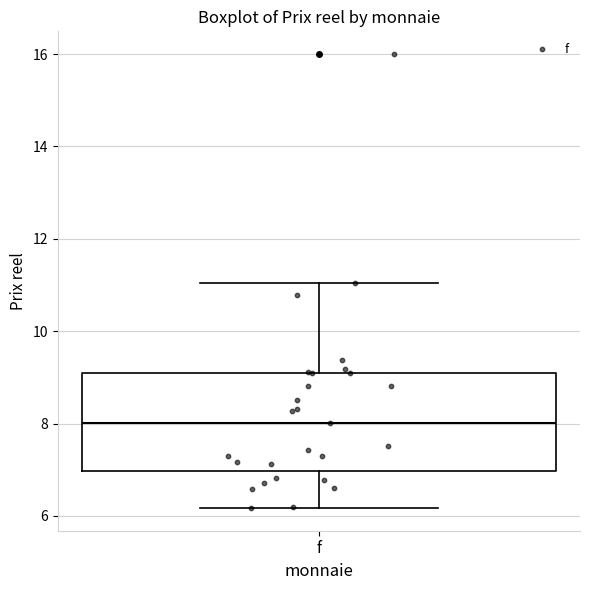

Transcribe this box plot: give where the median line is, the range the box spans, and where the two whiskers end, as read against the y-axis. The values are not printed on the chart, so give them approximately, as read against the axis.

median 8.0, box 7.0 to 9.0, whiskers 6.2 to 11.0